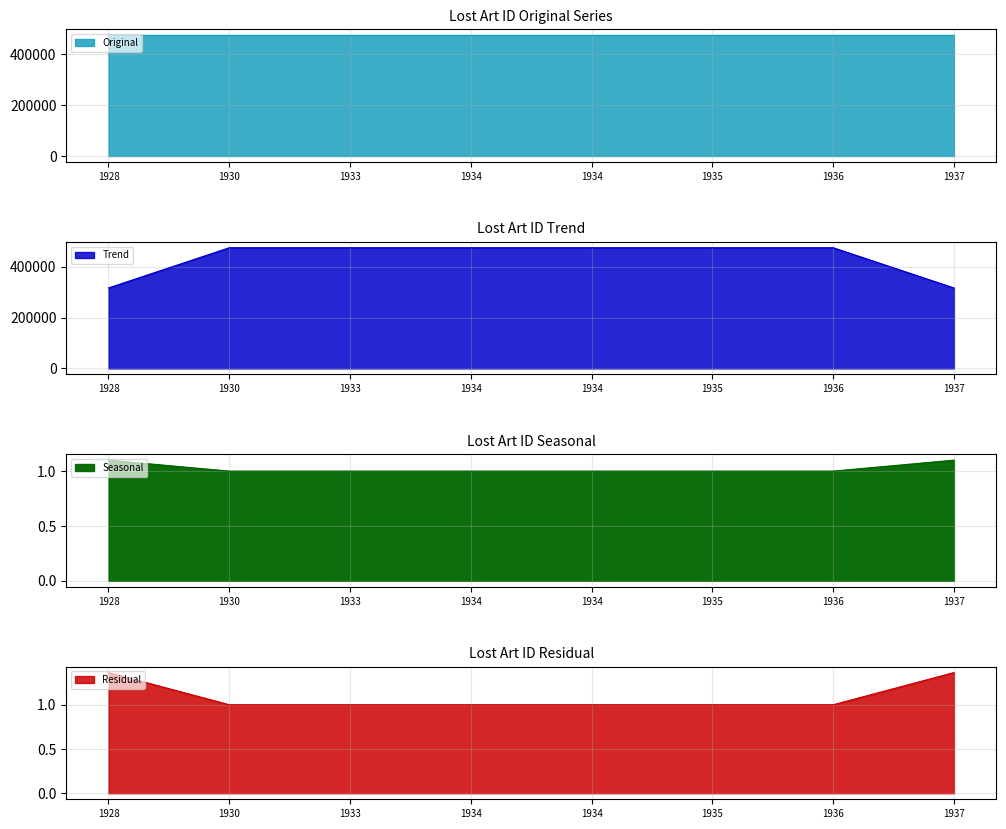

What is the greatest value displayed?

474530